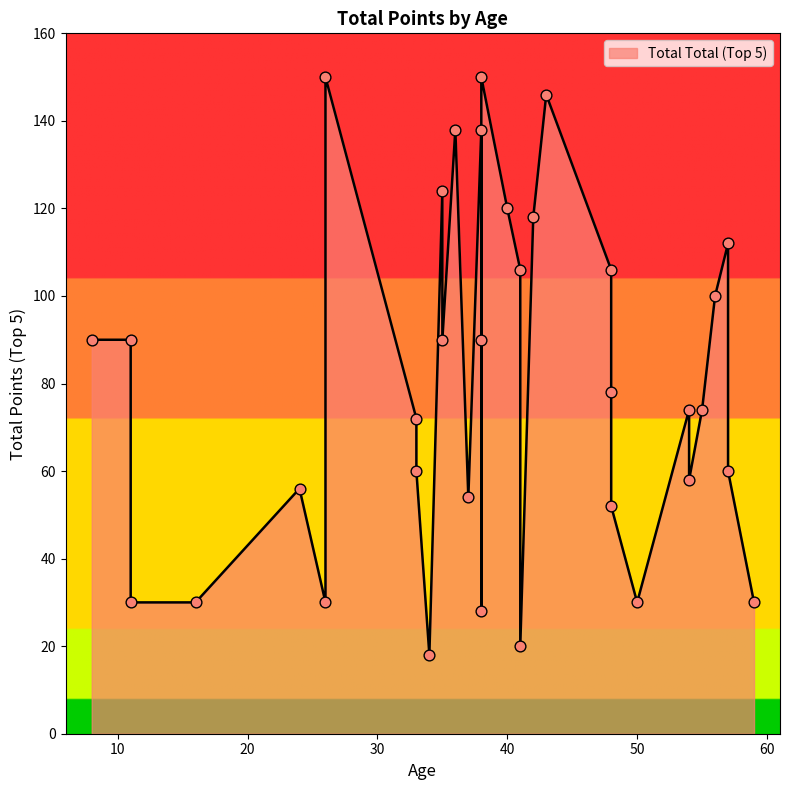

Approximately how many times larger is the value at 15 compared to 18?

5.3